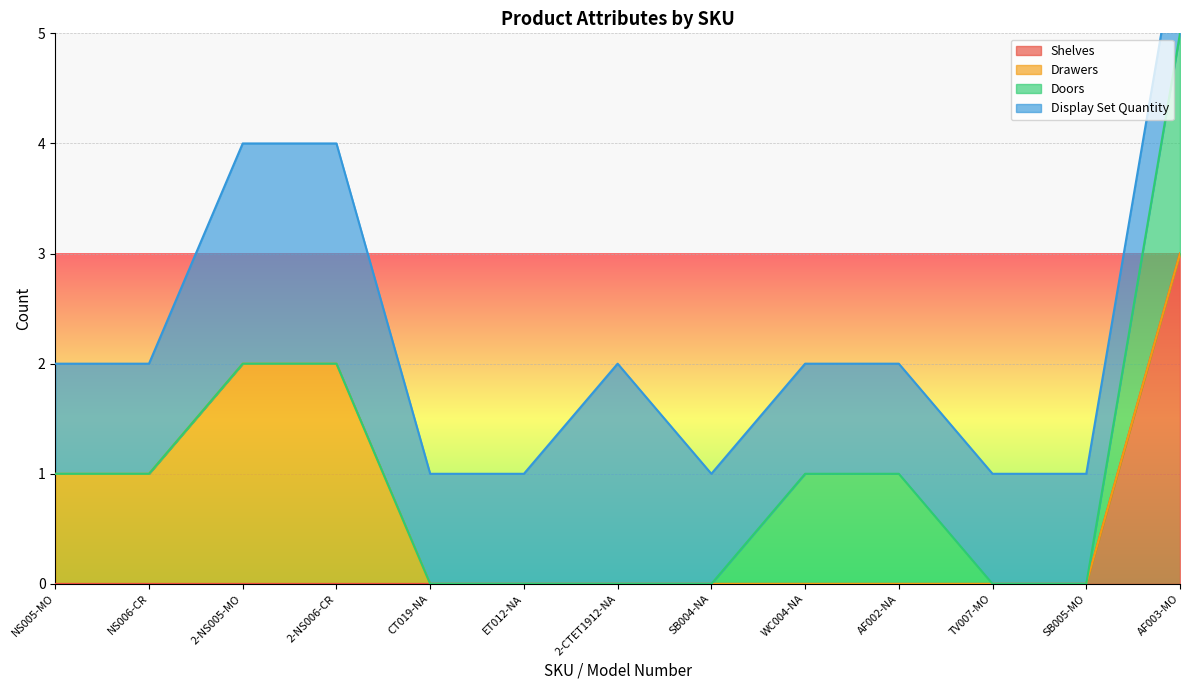

Is it true that Shelves equals 2 at NS006-CR?

False